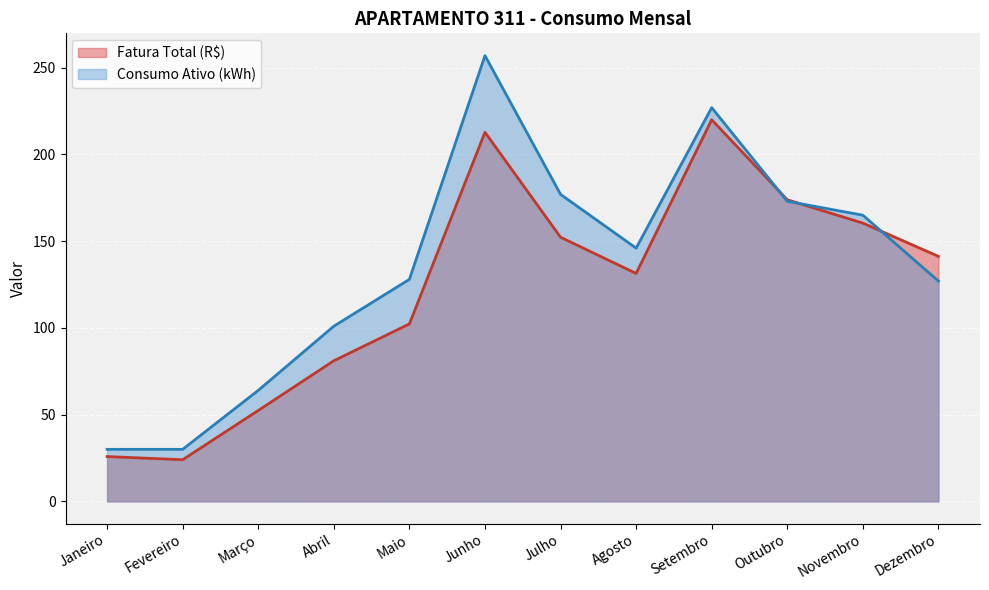

What is the label of the 12th point from the left?

Dezembro